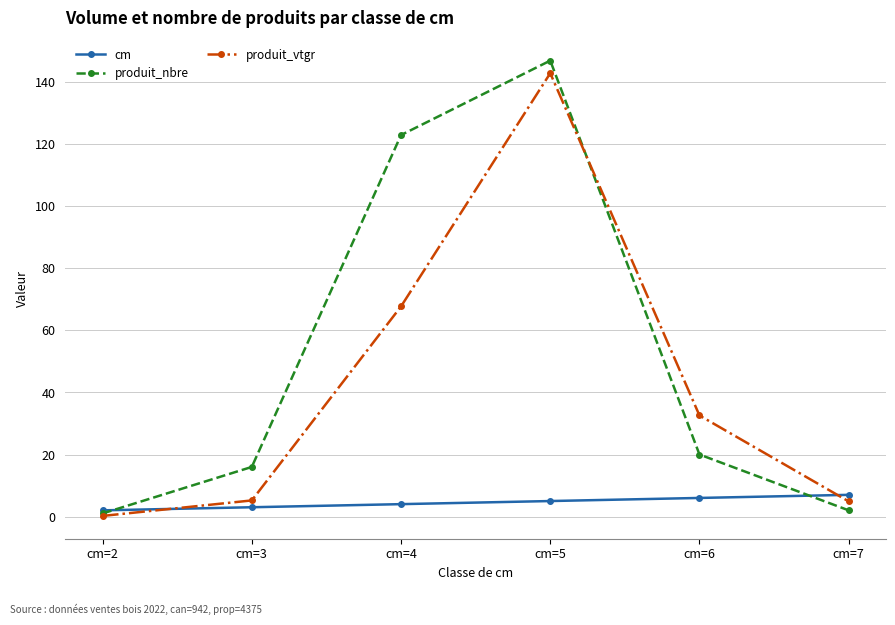

Which series ends up on top after the final intersection of produit_vtgr and produit_nbre?

produit_vtgr